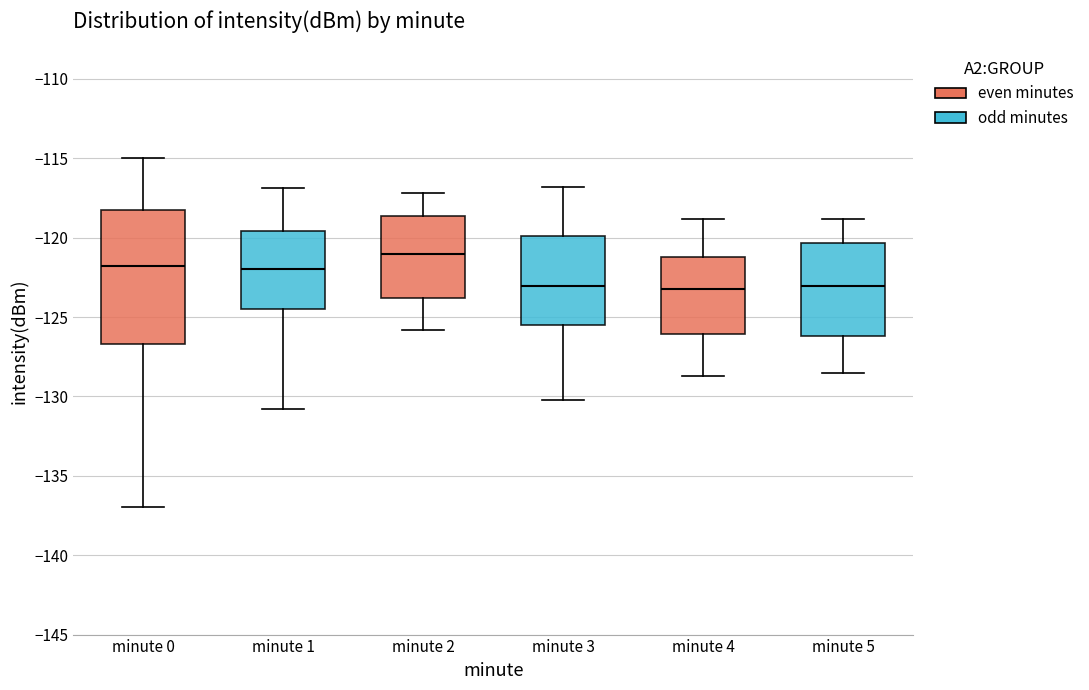

Which box is the tallest, from its lower edge to its upper edge?

minute 0